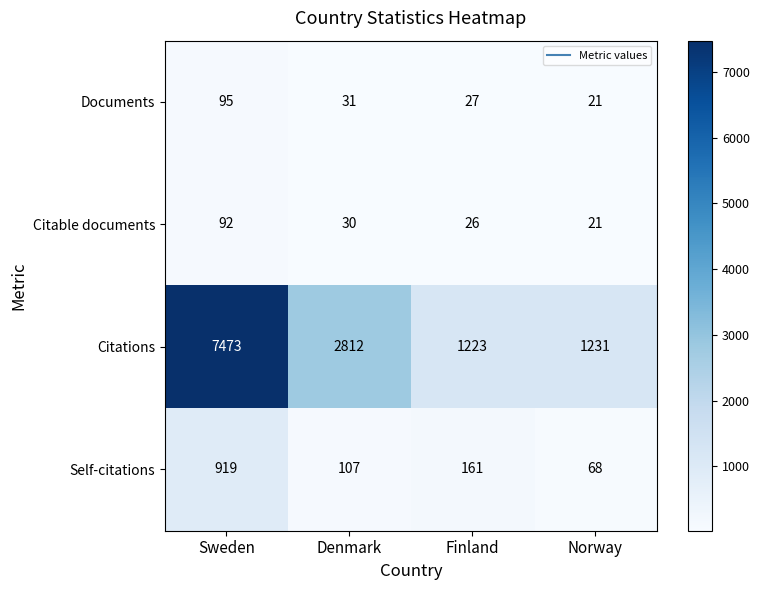

The Citable documents series shows 37 at Norway. True or false?

False